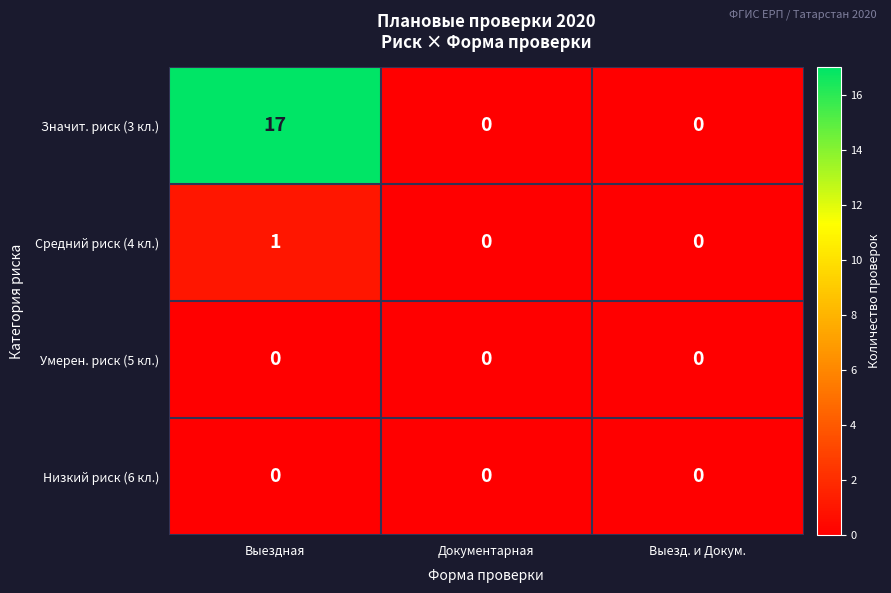

The Значит. риск (3 кл.) series shows 0 at Документарная. True or false?

True